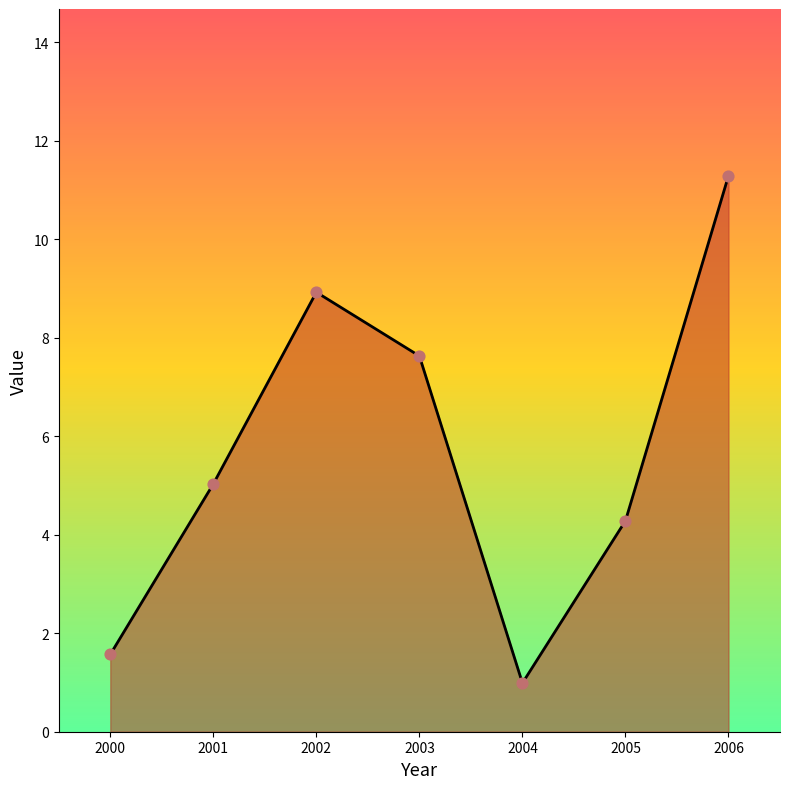

What is the ratio of the value at 2006 to the value at 2001?

2.2